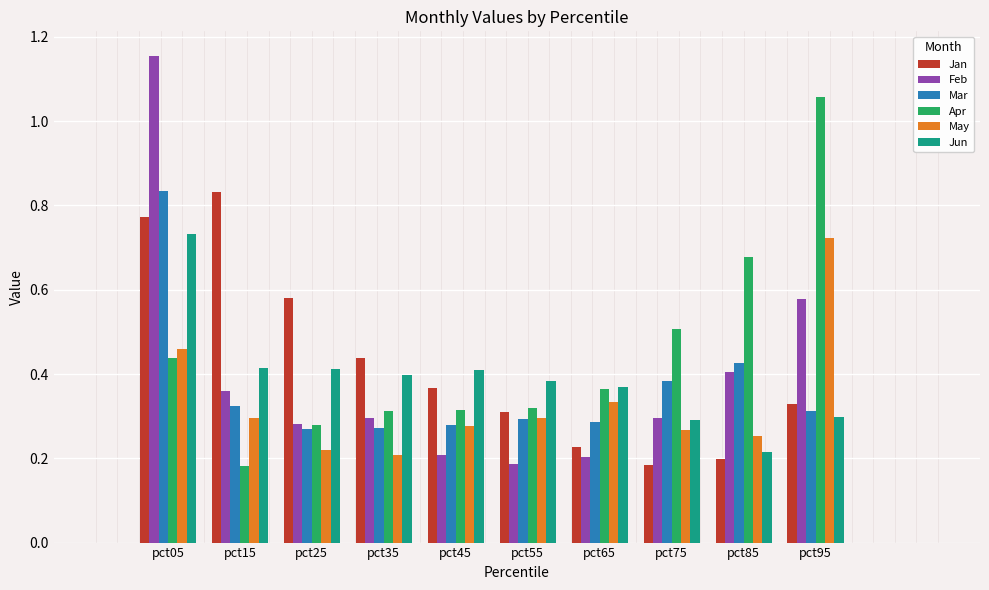

What is the sum of all Jan values?

4.2